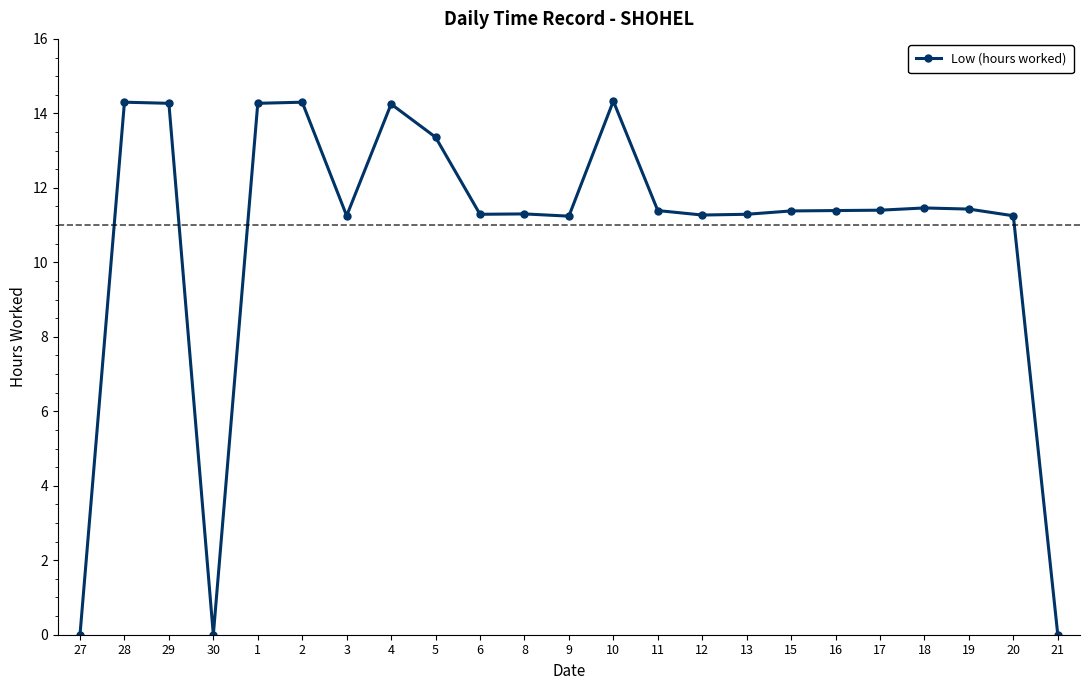

The chart shows a value of 7.4 at 18. True or false?

False